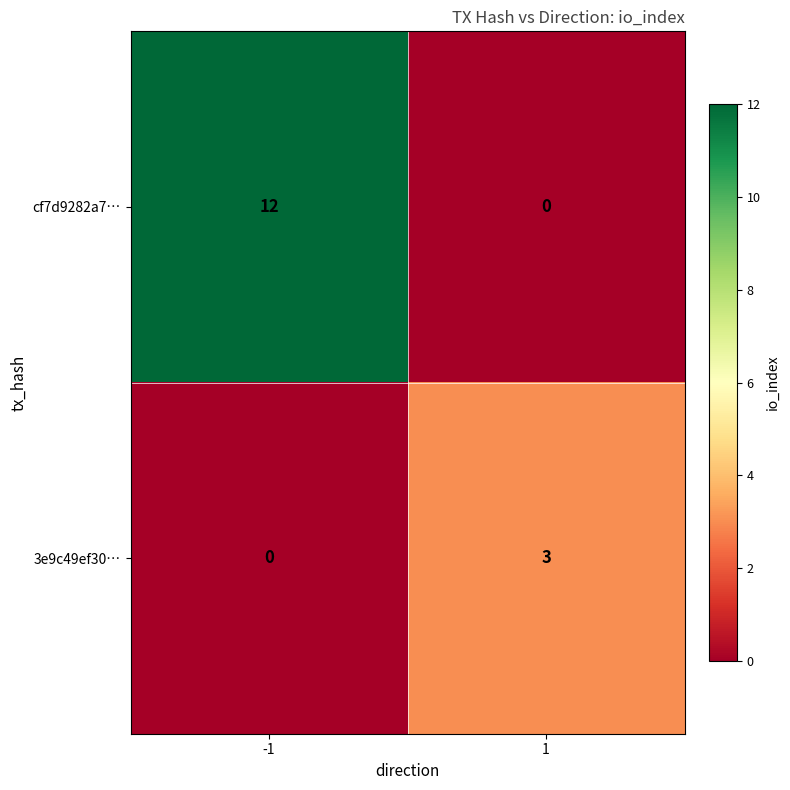

Rank the series at 1 from lowest to highest value.

cf7d9282a7…, 3e9c49ef30…